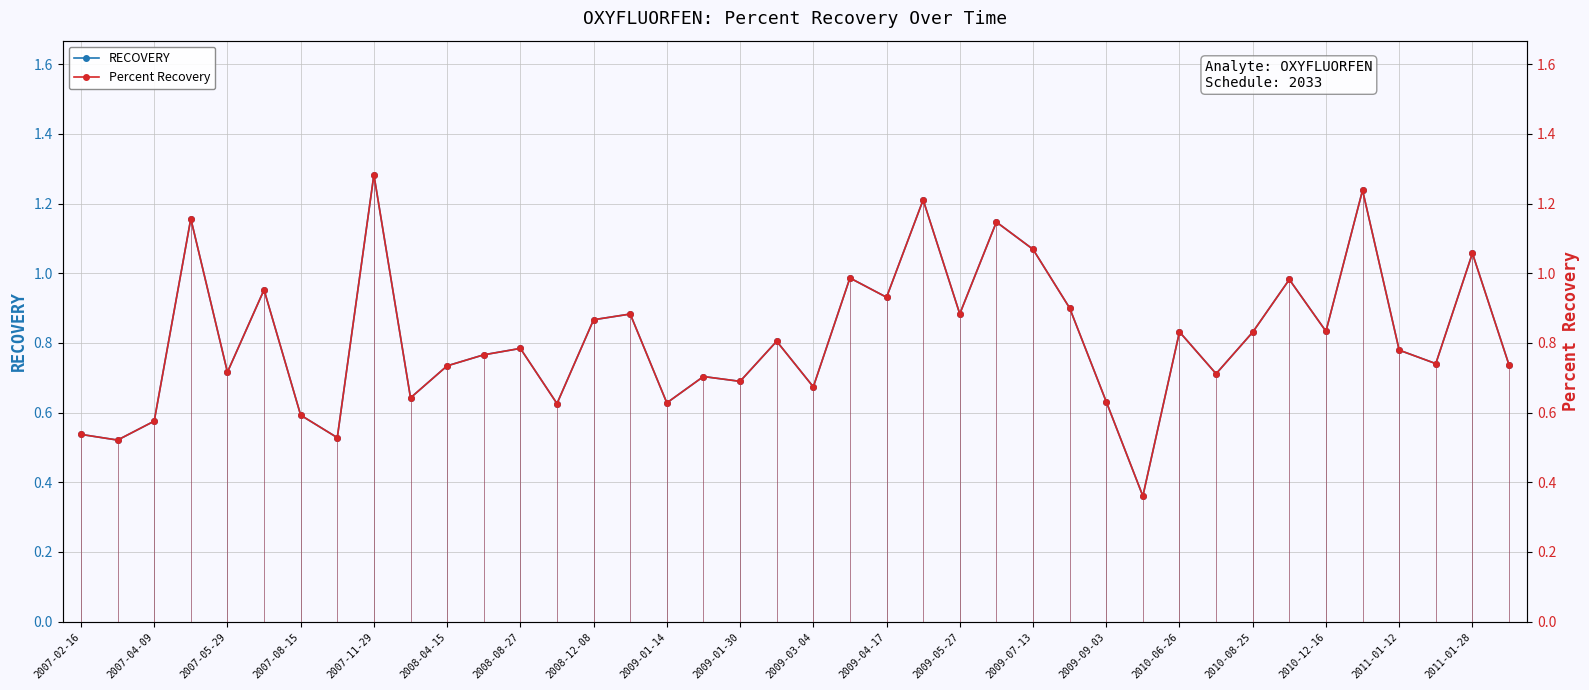

The RECOVERY series shows 0.2 at 2009-05-27. True or false?

False